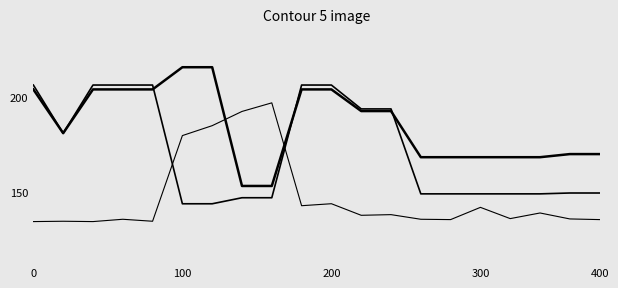

Does the chart have visible grid lines?

No